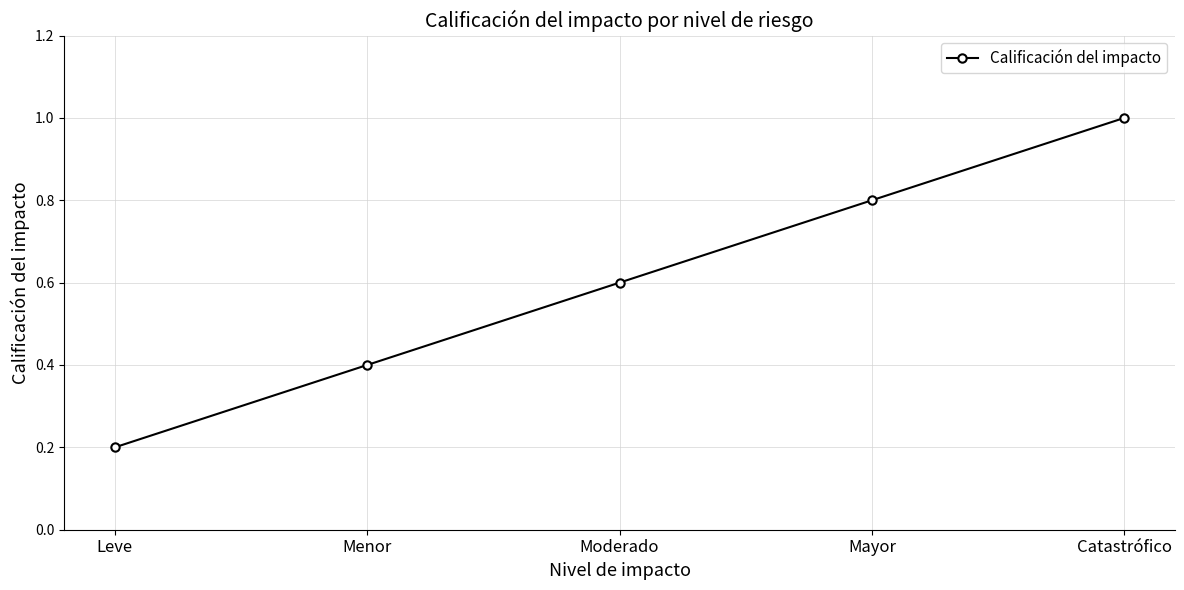

Reading right to left, transcribe all the data shown in this chart.

Catastrófico=1.0	Mayor=0.8	Moderado=0.6	Menor=0.4	Leve=0.2